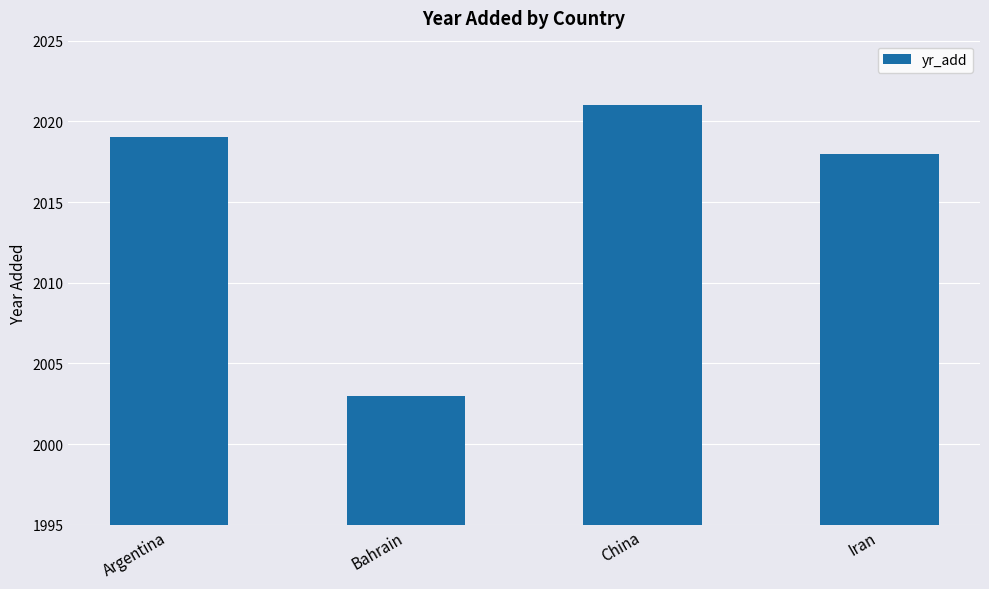

What is the change in value from China to Iran?

-3